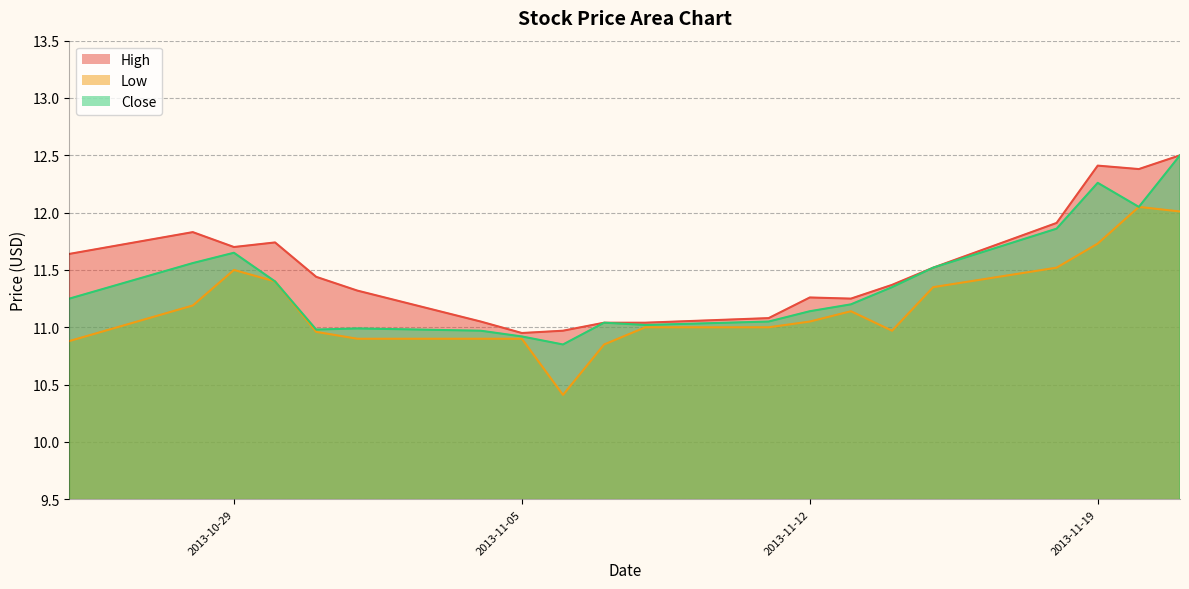

List the series in order of their peak value, highest first.

High, Close, Low